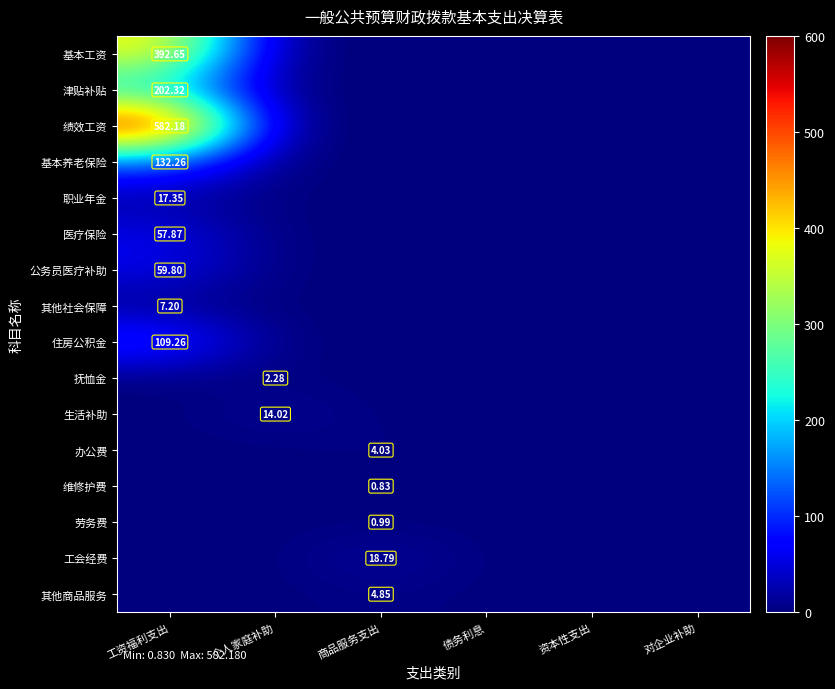

Is it true that 职业年金 equals 0.0 at 个人家庭补助?

True